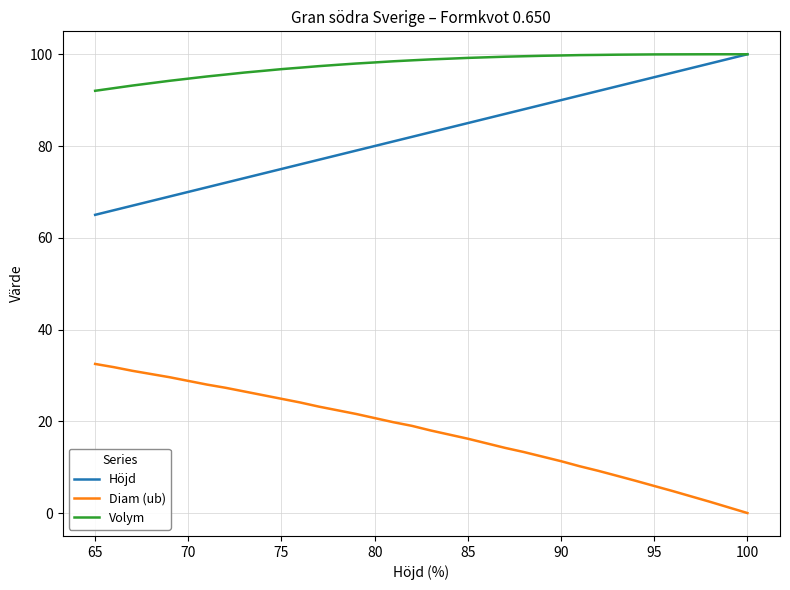

Count the number of categories in the chart.

36